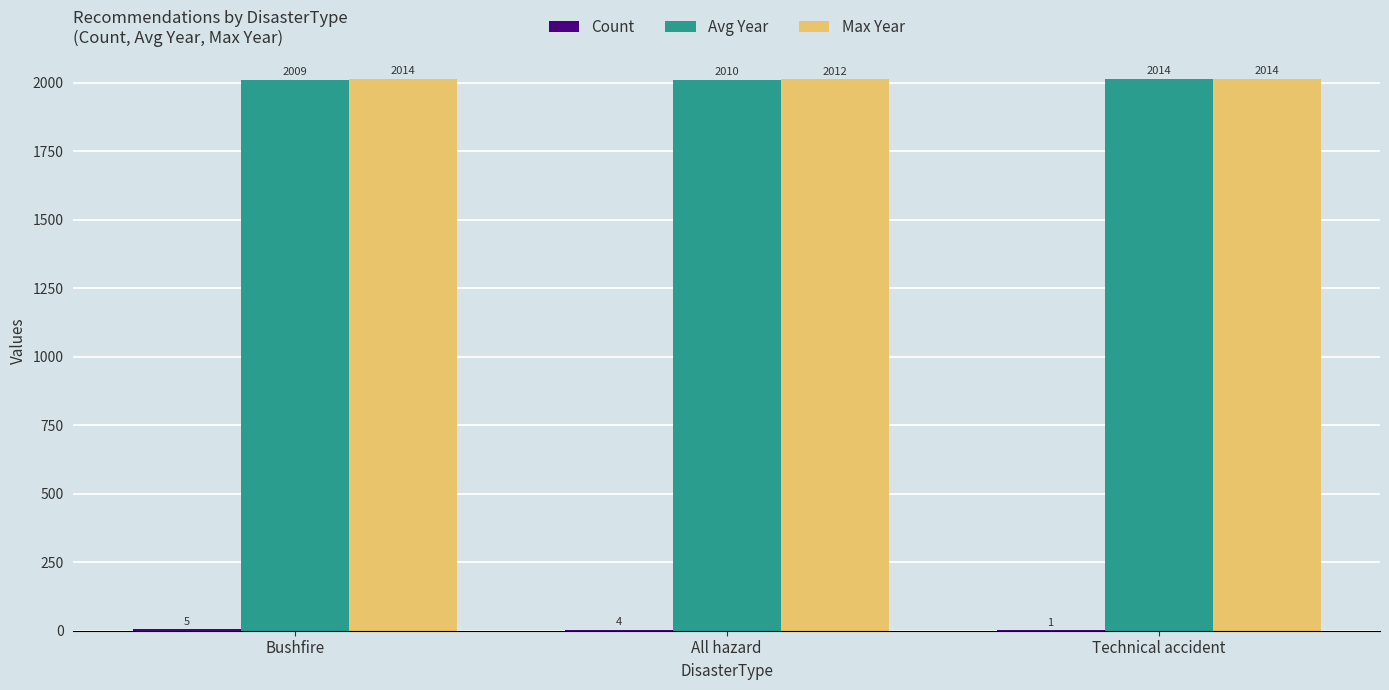

Between All hazard and Technical accident, which series saw the biggest shift?

Avg Year